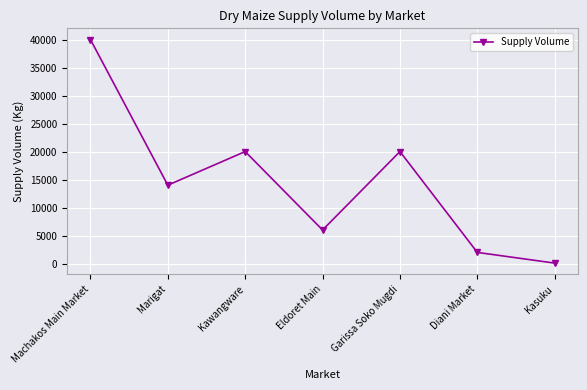

What is the label of the 3rd point from the right?

Garissa Soko Mugdi